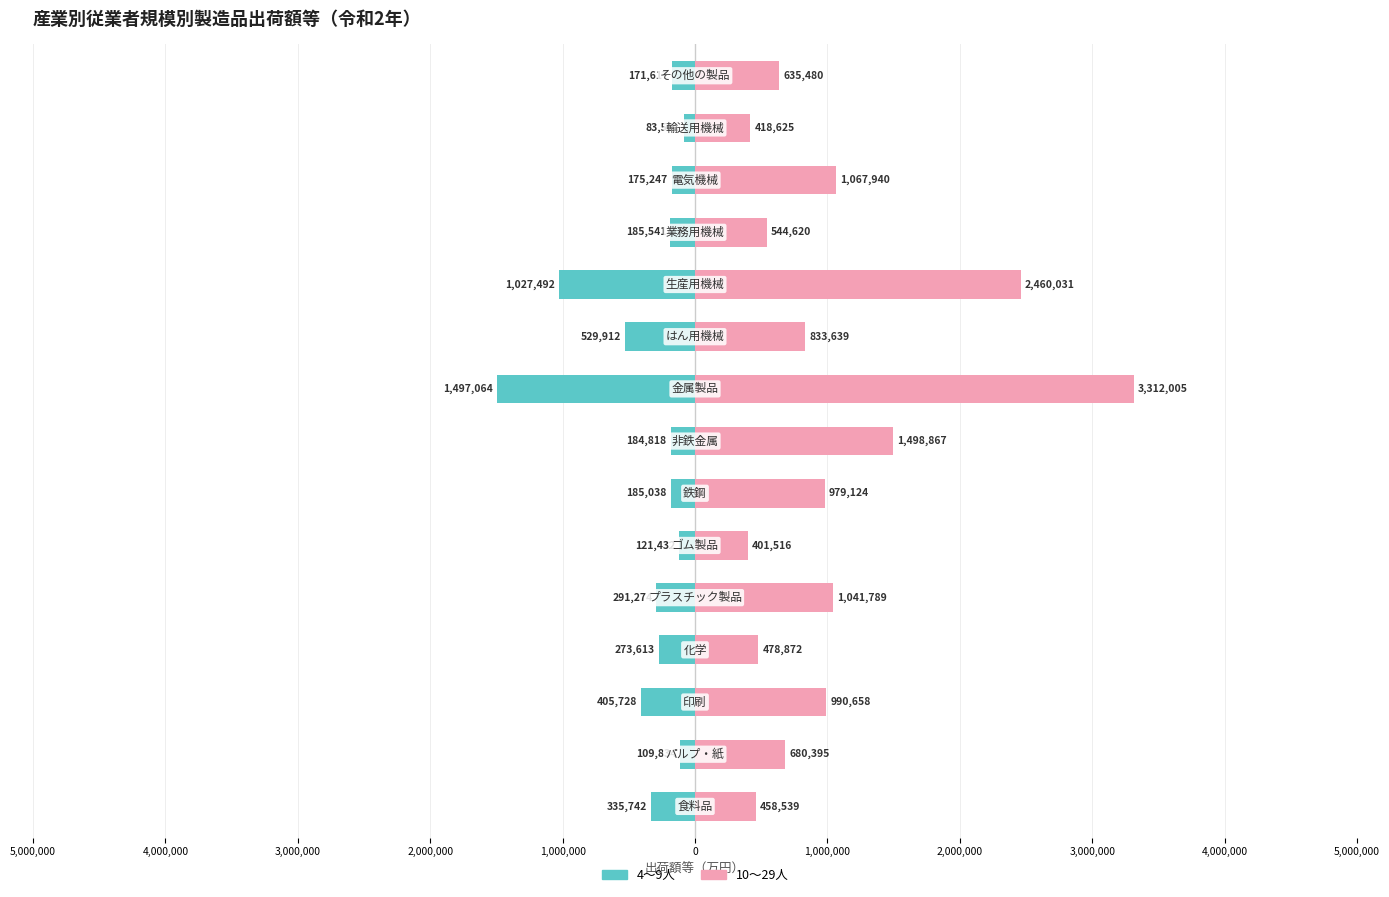

True or false: 4～9人 has a value of -164628 at 0.

False